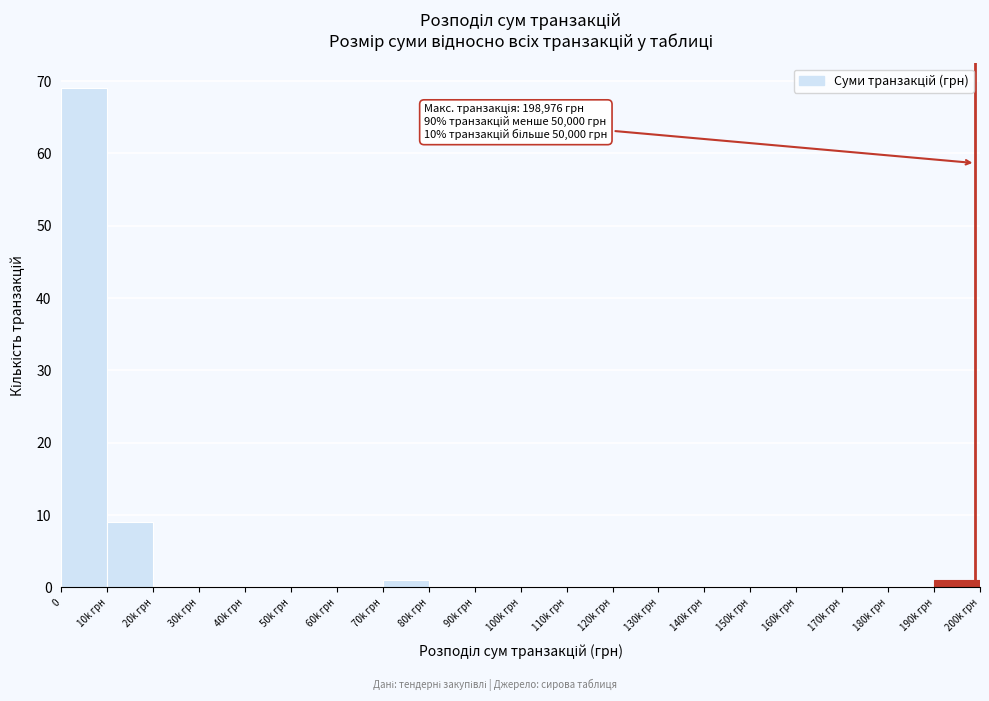

Reading left to right, transcribe all the data shown in this chart.

0=69	10k грн=9	20k грн=0	30k грн=0	40k грн=0	50k грн=0	60k грн=0	70k грн=1	80k грн=0	90k грн=0	100k грн=0	110k грн=0	120k грн=0	130k грн=0	140k грн=0	150k грн=0	160k грн=0	170k грн=0	180k грн=0	190k грн=1